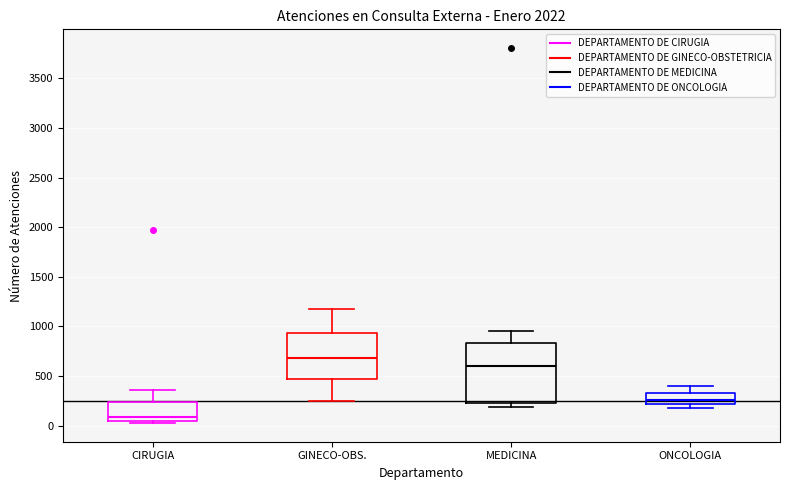

Reading left to right, read every box against the y-axis: the position of its median line, the range the box covers, and the ends of its whiskers. The values are not printed on the chart, so give them approximately, as read against the axis.

CIRUGIA: median 100, box 50 to 250, whiskers 50 (just below the box's lower edge) to 350
GINECO-OBS.: median 700, box 450 to 950, whiskers 250 to 1150
MEDICINA: median 600, box 250 to 850, whiskers 200 to 950
ONCOLOGIA: median 250, box 200 to 350, whiskers 200 (just below the box's lower edge) to 400